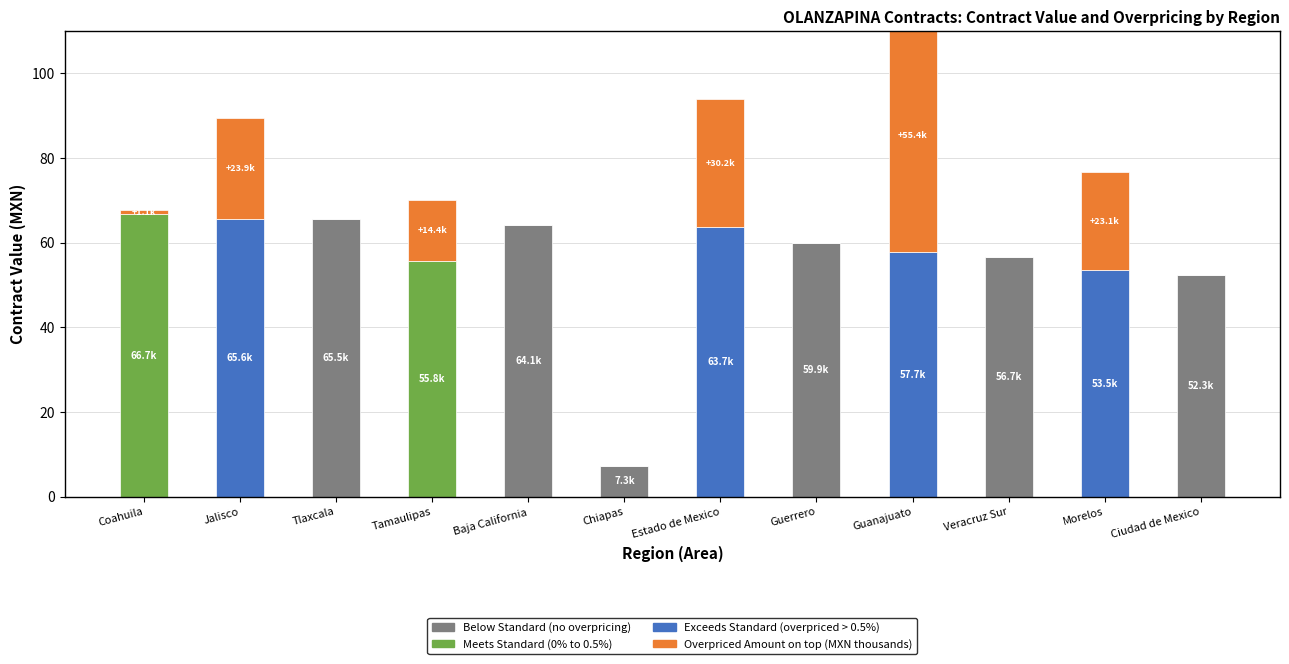

How many data points in Contract Value (MXN thousands) are above 59?

6